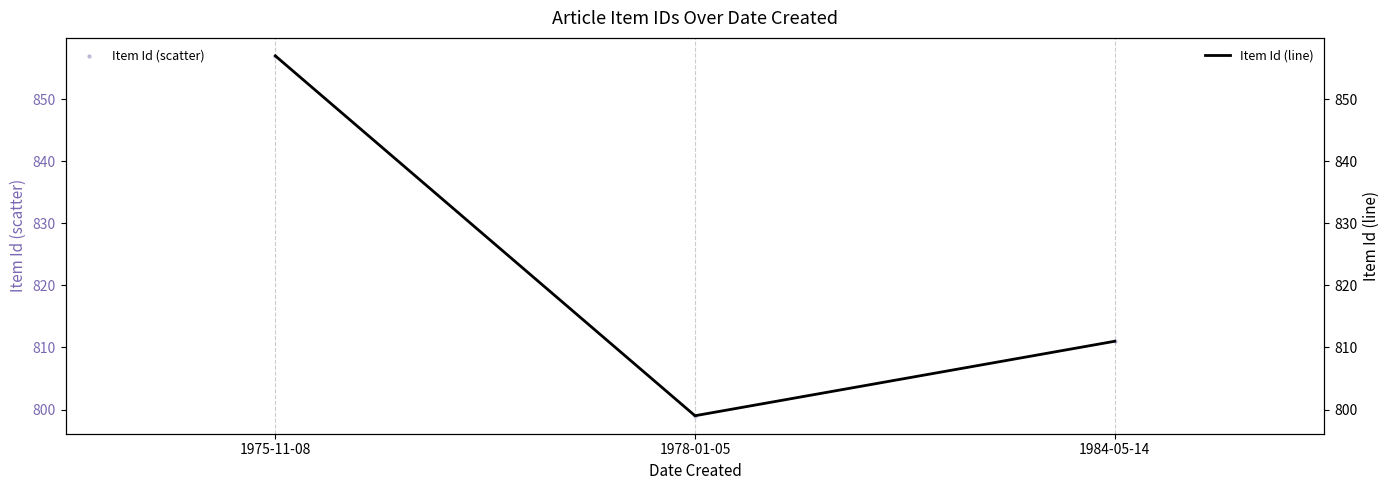

Which series reaches the maximum Y coordinate?

Item Id (scatter)